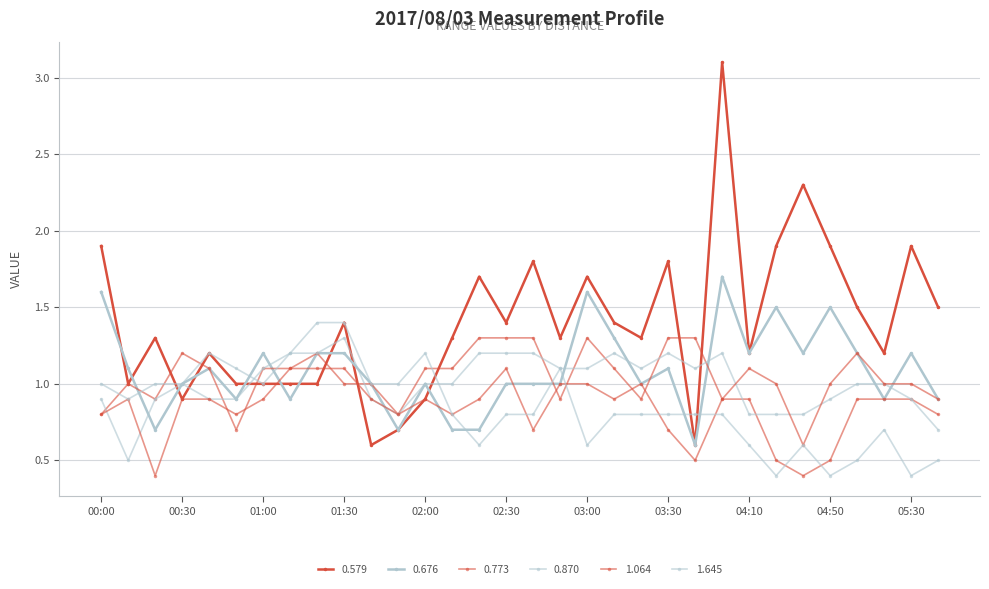

What is the average value of the 0.676 series?

1.1